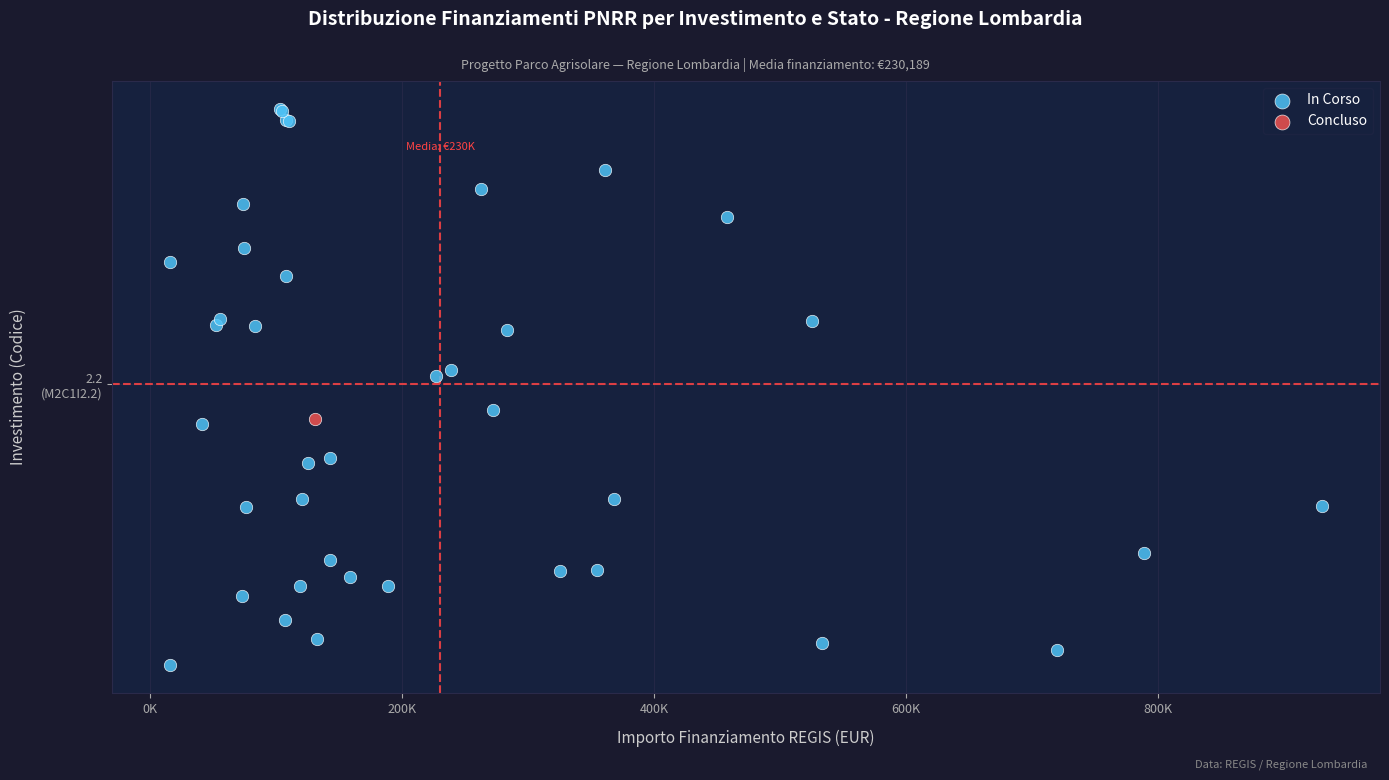

What are all the series names shown in the legend?

In Corso, Concluso